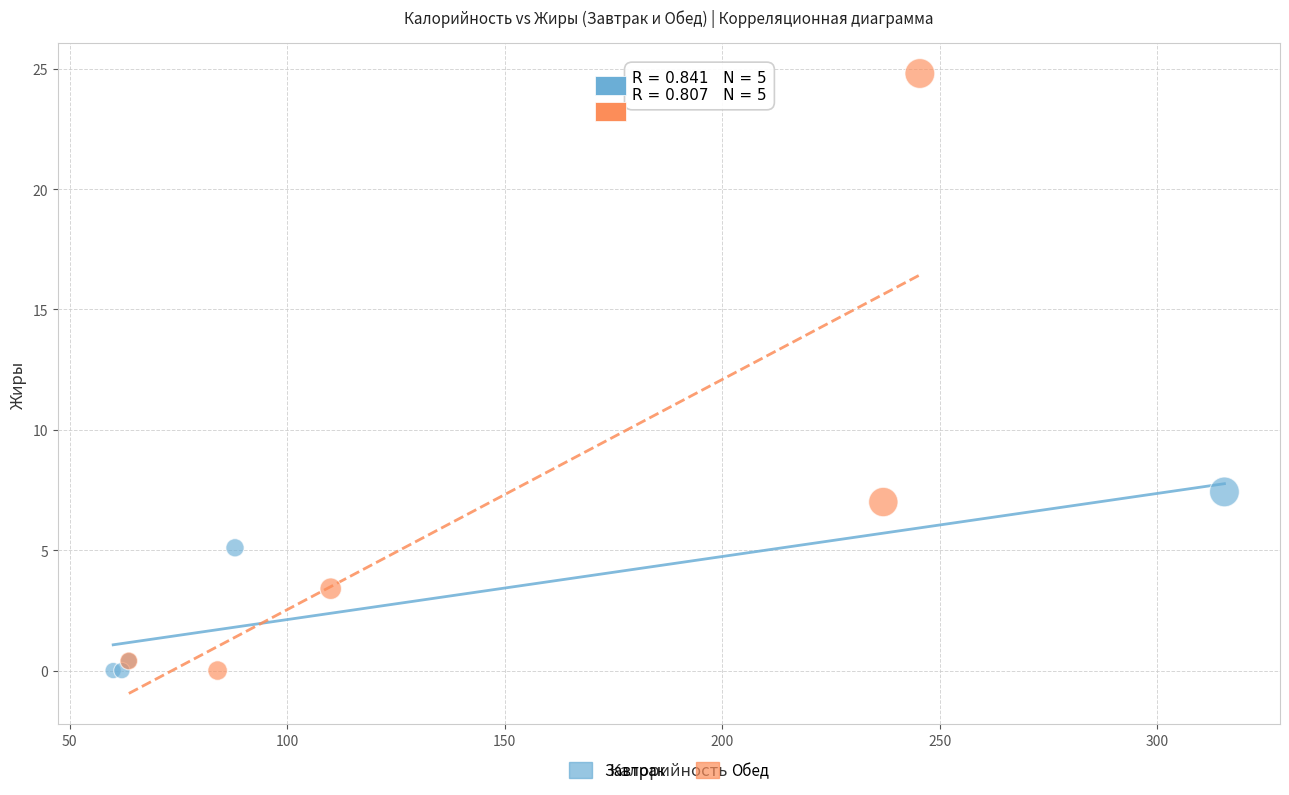

Which series reaches the maximum Y coordinate?

Обед